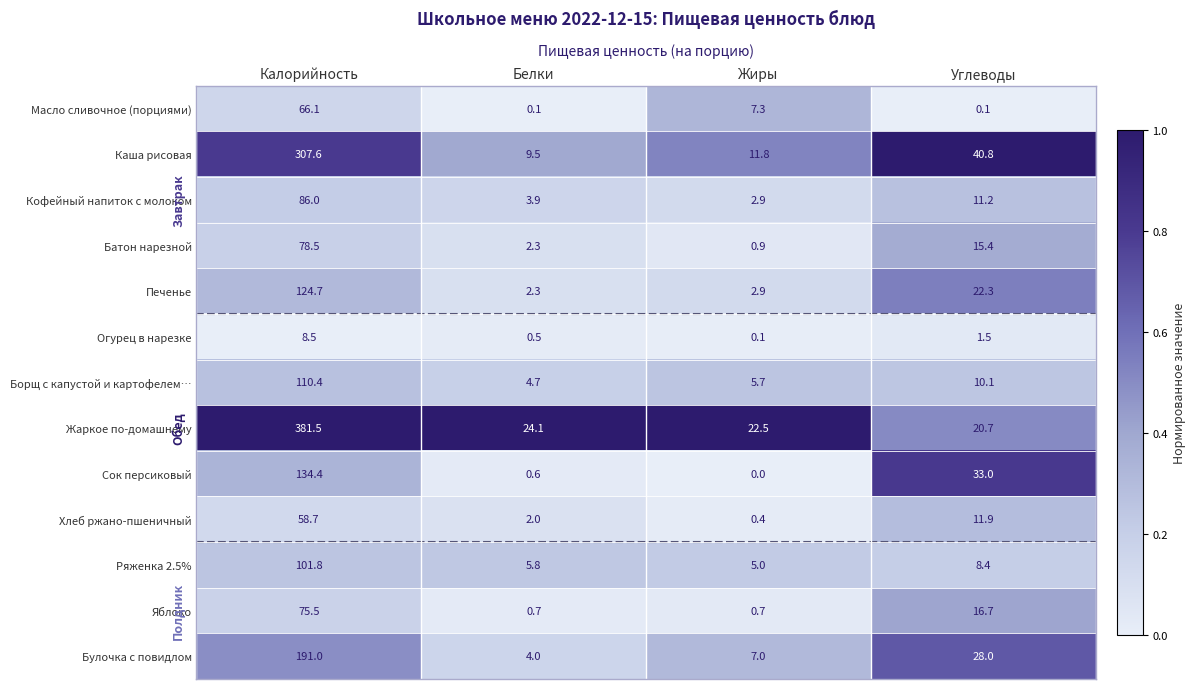

Between Калорийность and Углеводы, which series saw the biggest shift?

Жаркое по-домашнему